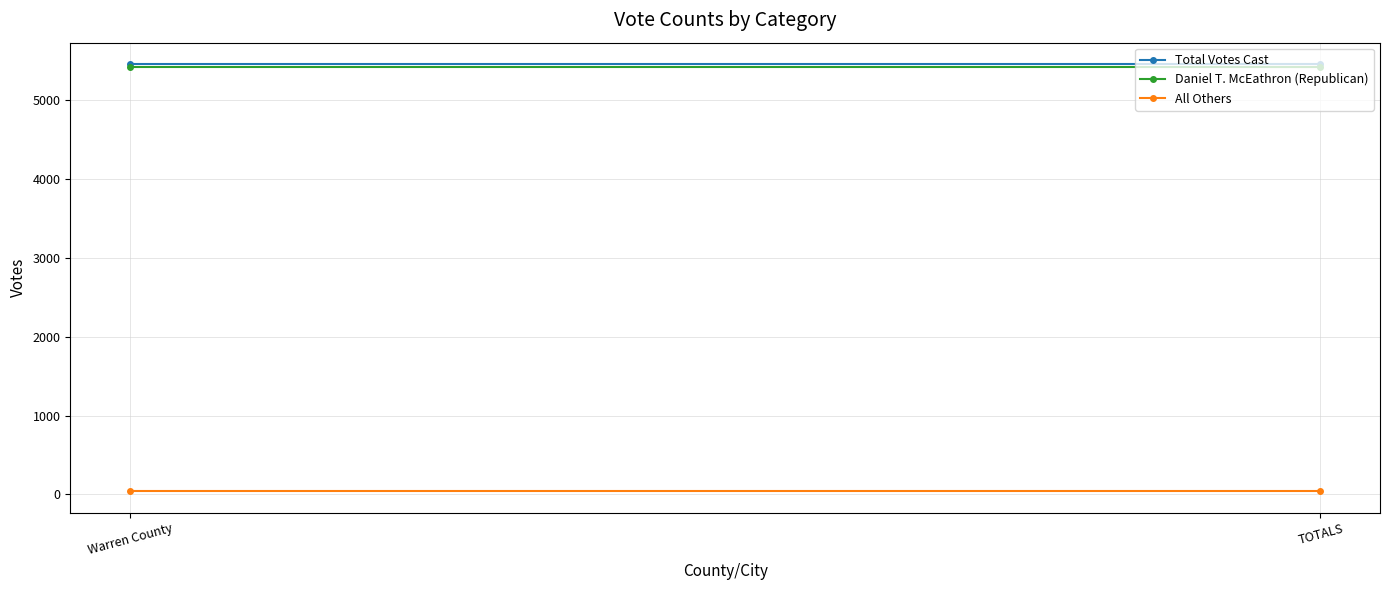

Rank the categories by Total Votes Cast value from highest to lowest.

Warren County, TOTALS